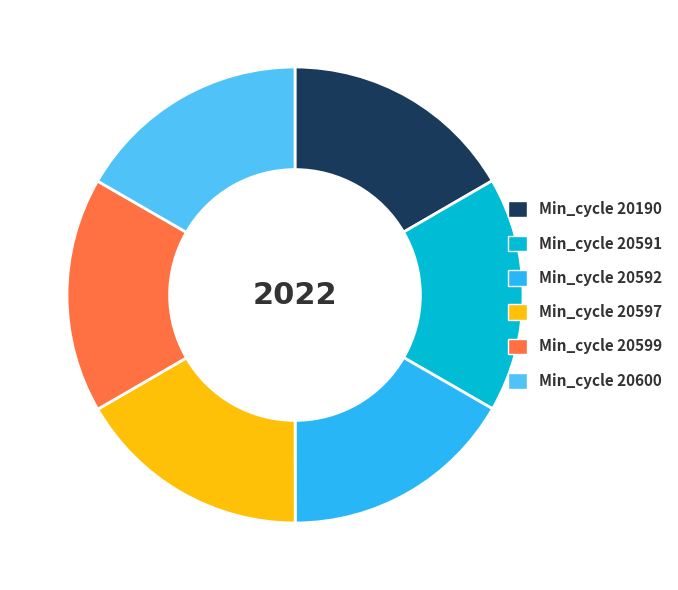

Is there any slice that represents more than half of the pie?

No